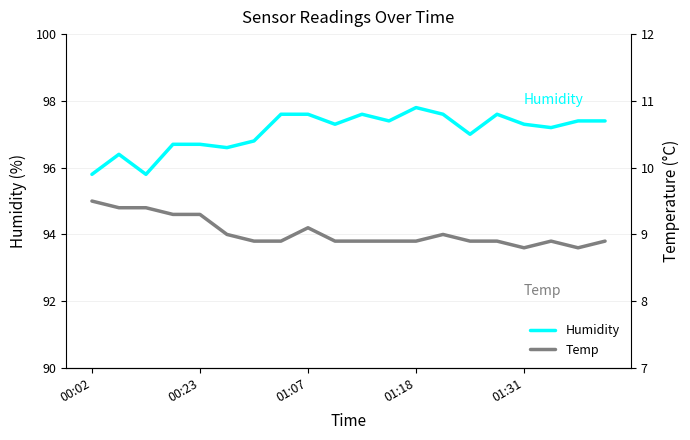

At which label does Humidity reach its minimum?

00:02